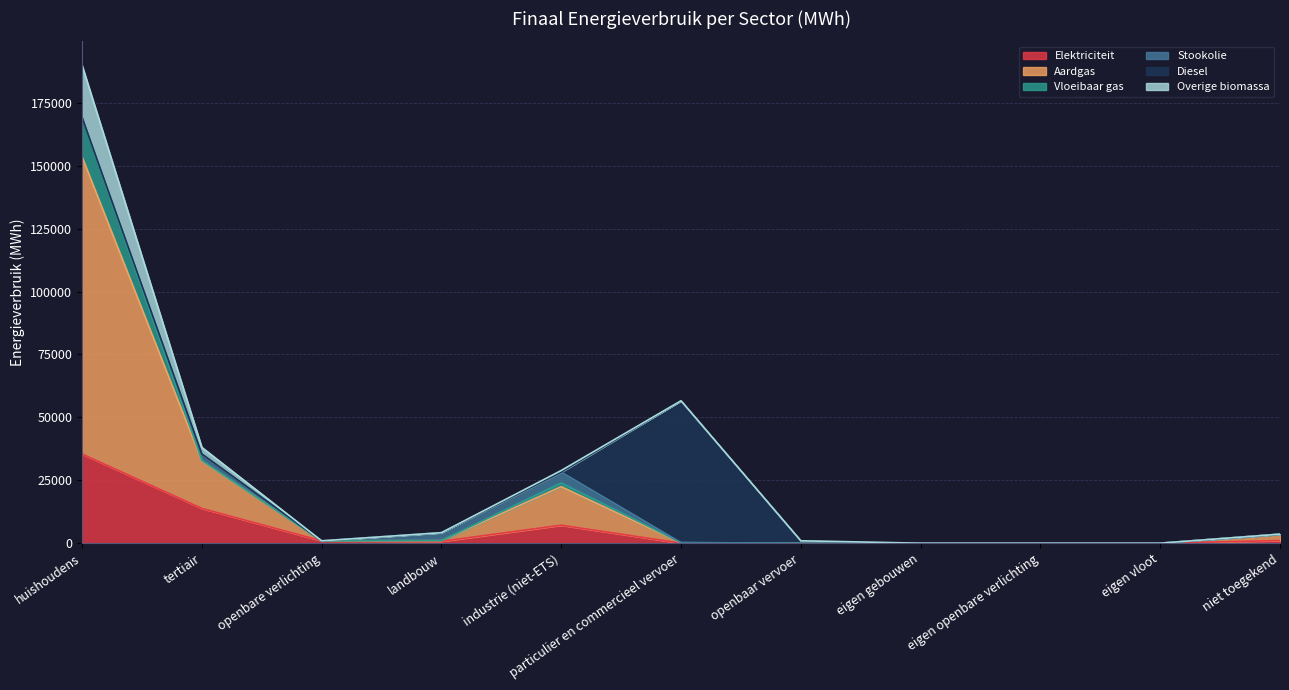

What is the maximum value for Elektriciteit?

35459.1